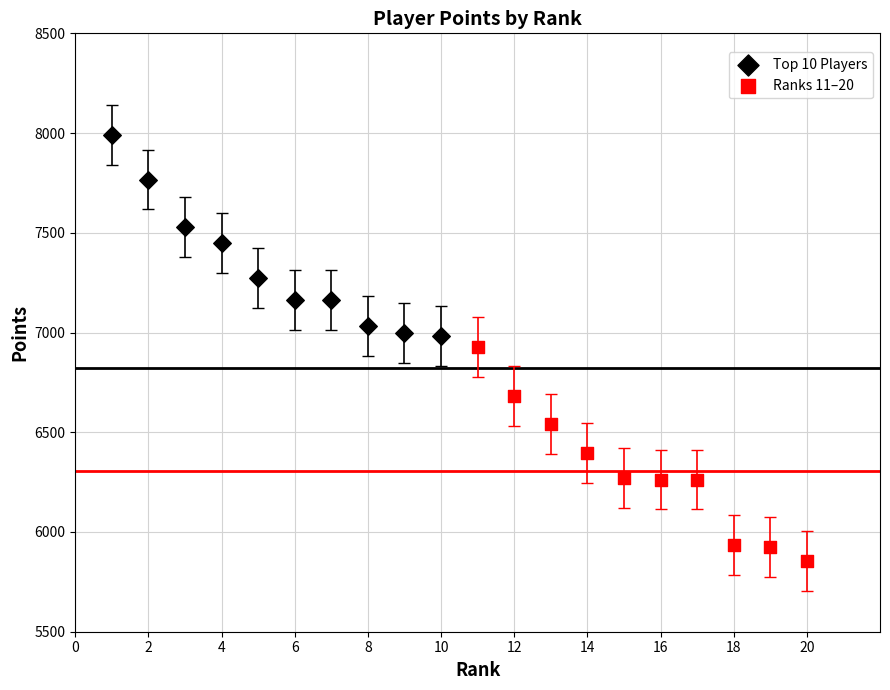

Which series contains the lowest Y value?

Ranks 11–20